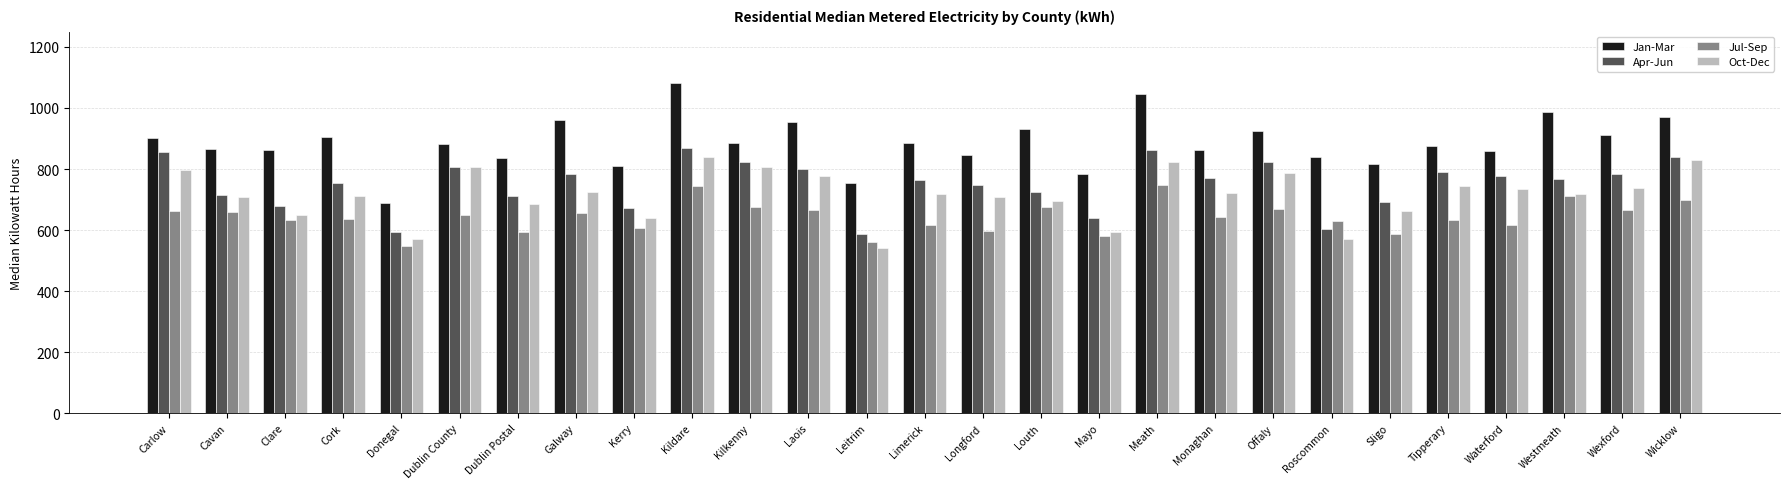

At which category is the sum across all series the highest?

Kildare